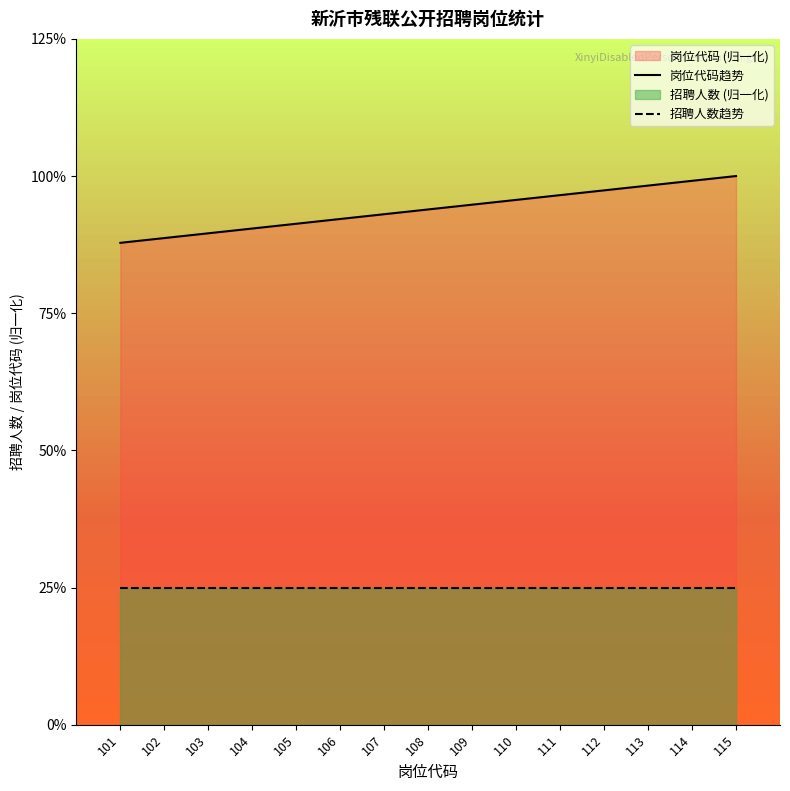

The 岗位代码趋势 series shows 2.6 at 108. True or false?

False